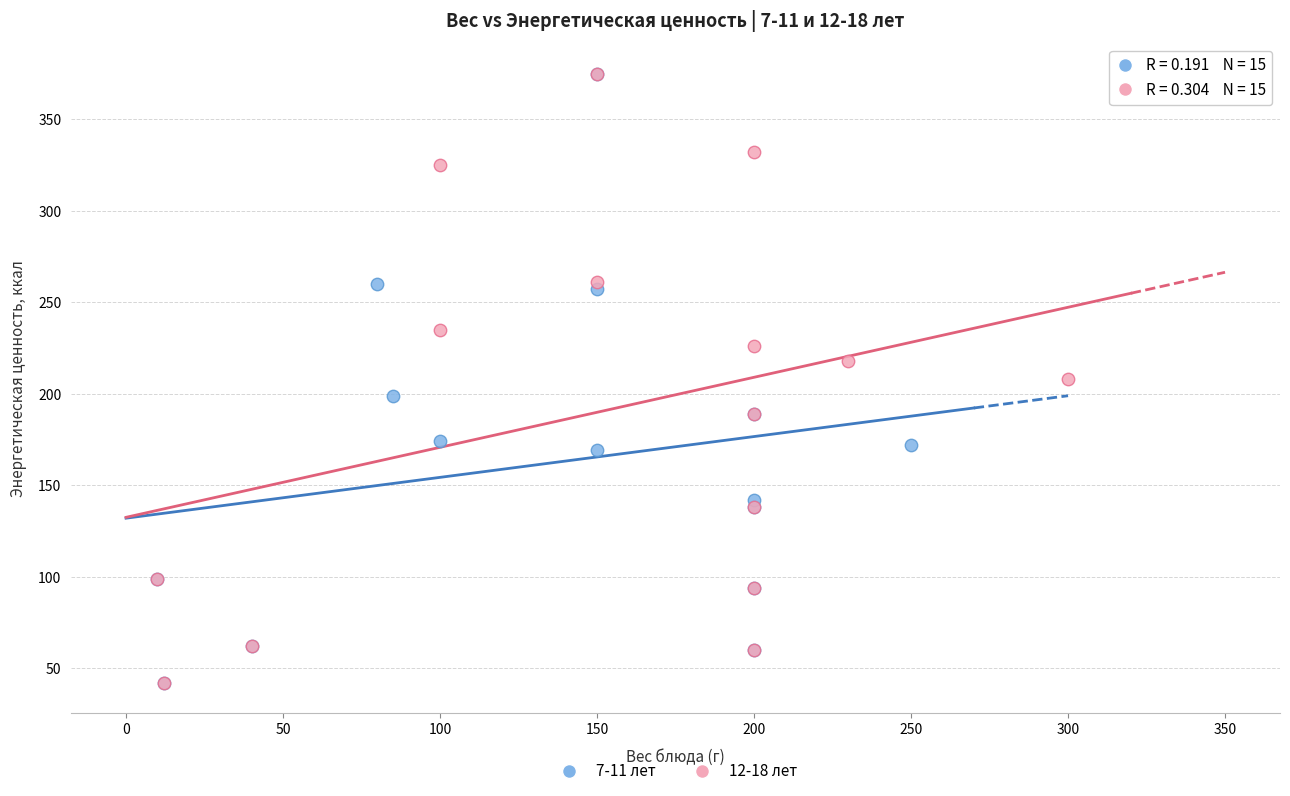

What are all the series names shown in the legend?

7-11 лет, 12-18 лет